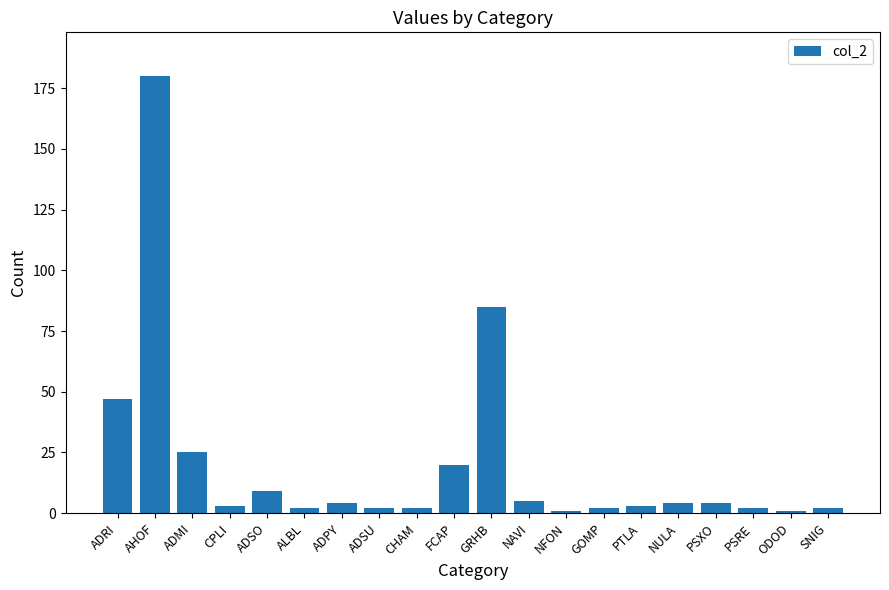

What is the smallest value displayed?

1